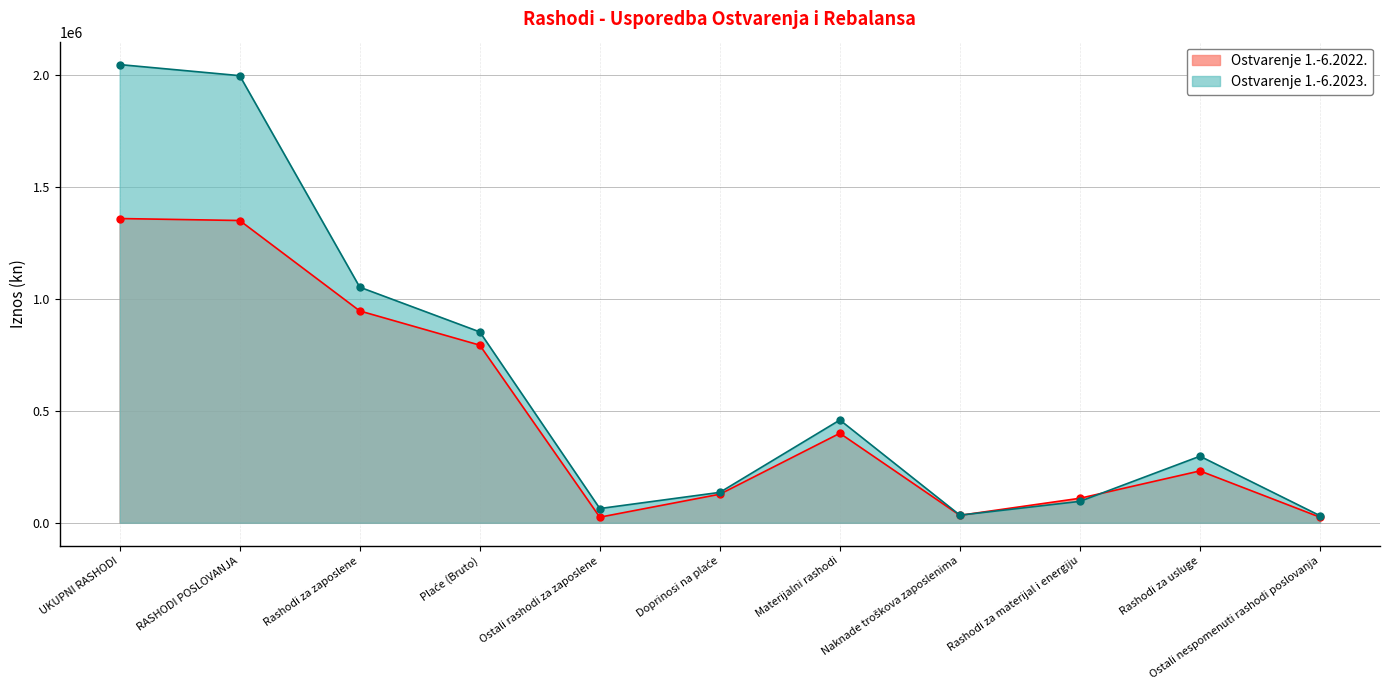

How many lines are shown in the chart?

2